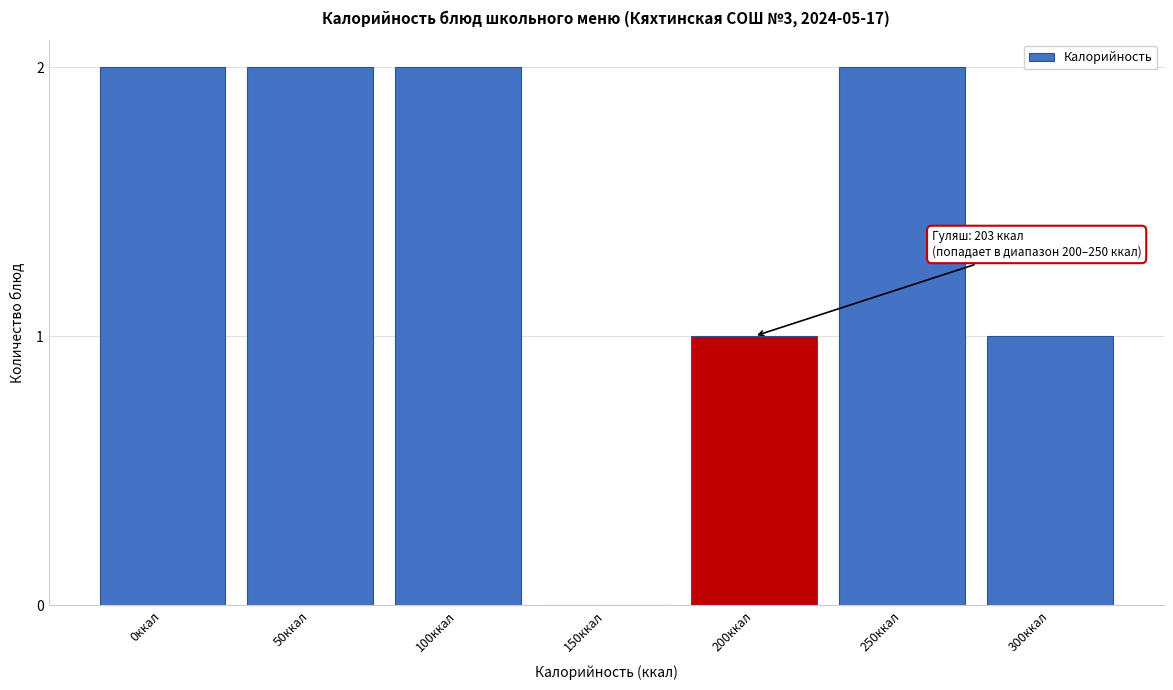

Reading left to right, transcribe all the data shown in this chart.

0ккал=2	50ккал=2	100ккал=2	150ккал=0	200ккал=1	250ккал=2	300ккал=1